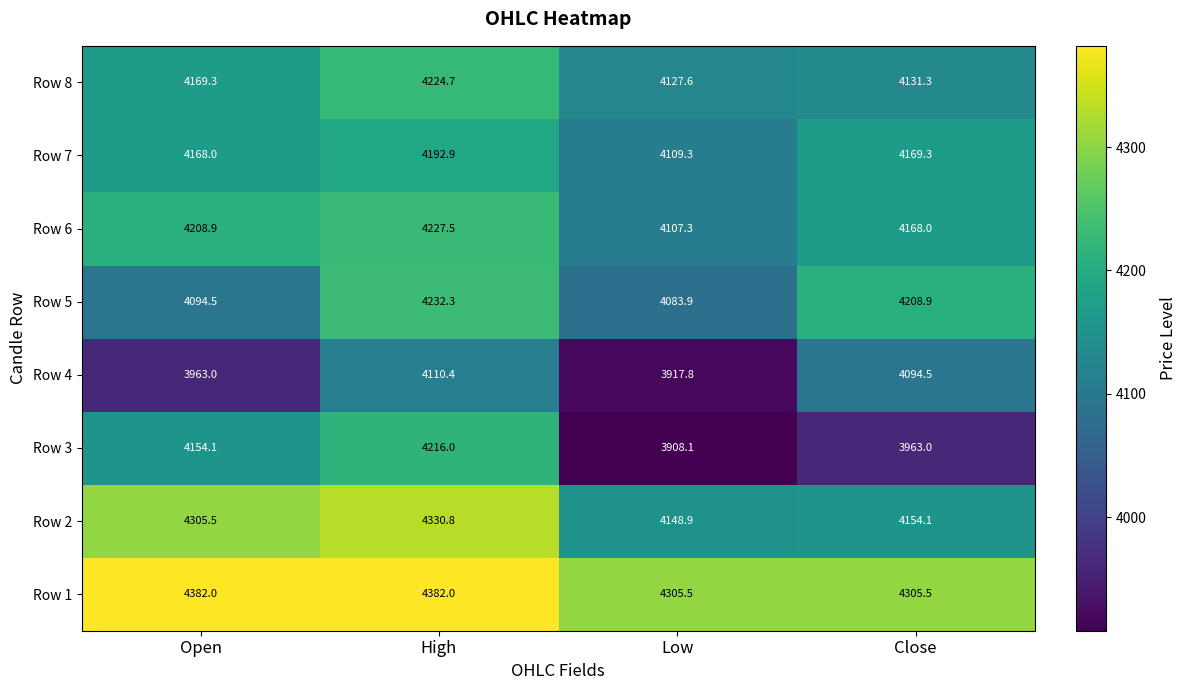

Rank the series by their maximum value, from highest to lowest.

Row 1, Row 2, Row 5, Row 6, Row 8, Row 3, Row 7, Row 4